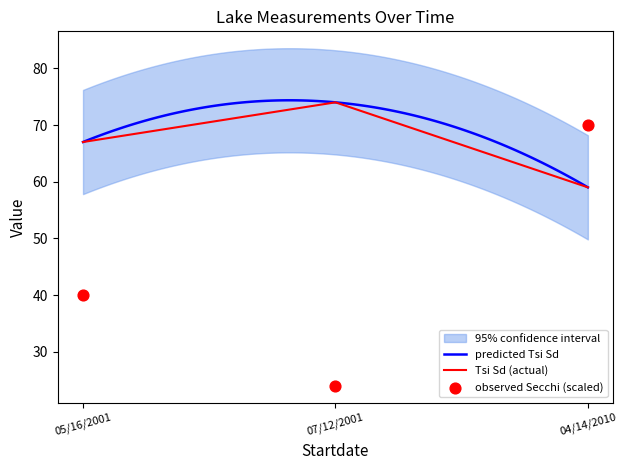

Which series contains the highest Y value?

Tsi Sd